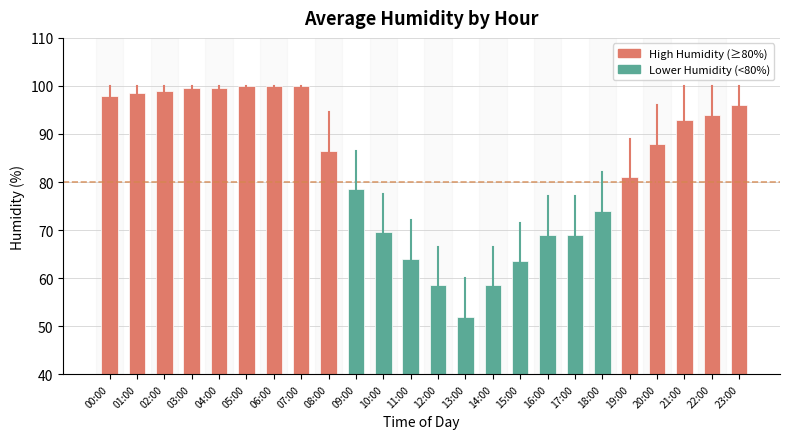

Reading left to right, transcribe all the data shown in this chart.

98.0	98.5	99.0	99.5	99.5	100.0	100.0	100.0	86.5	78.5	69.5	64.0	58.5	52.0	58.5	63.5	69.0	69.0	74.0	81.0	88.0	93.0	94.0	96.0